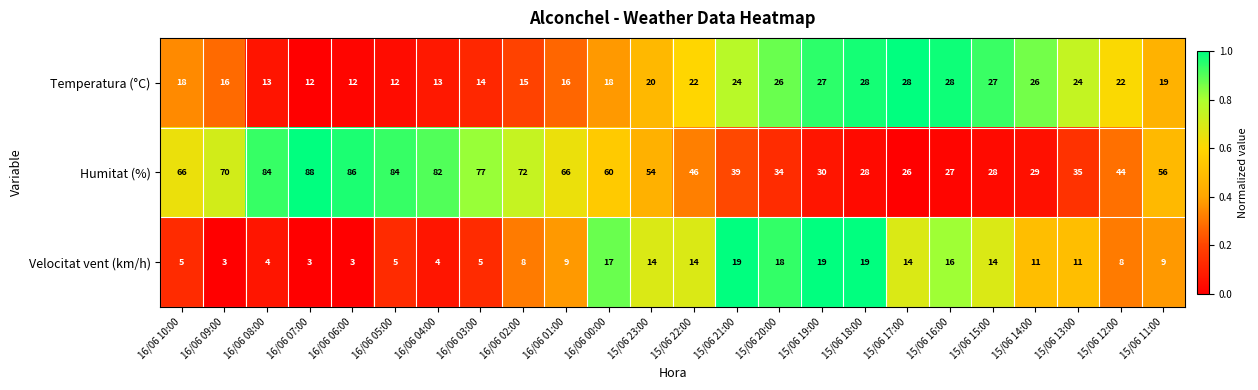

List the series in order of their peak value, highest first.

Humitat (%), Temperatura (°C), Velocitat vent (km/h)